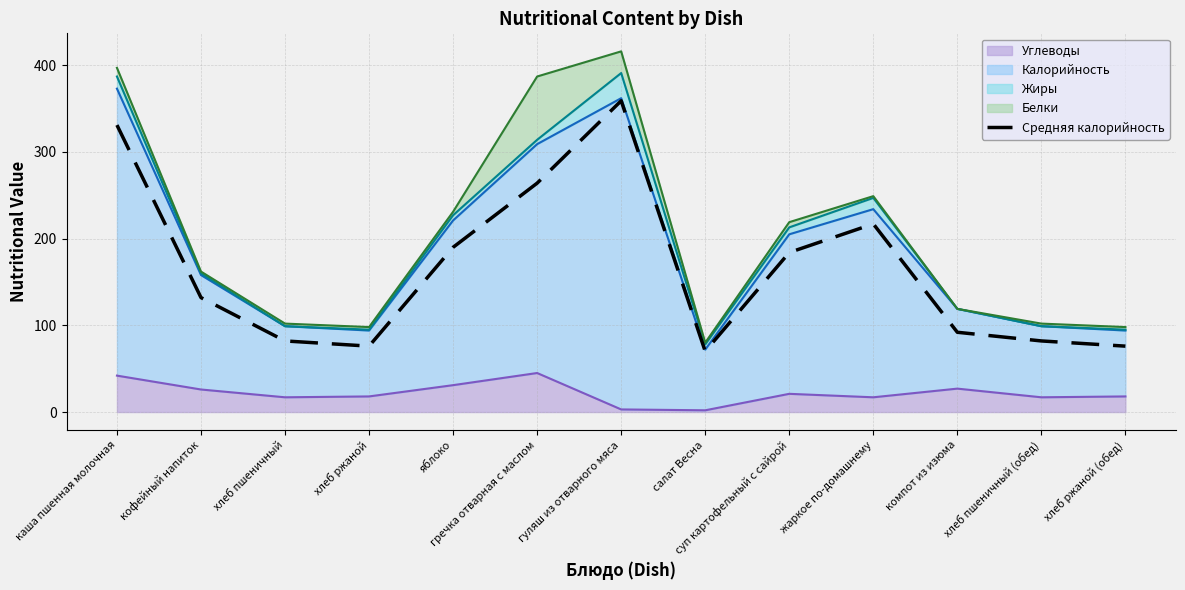

Which category has the lowest value across all series?

салат Весна